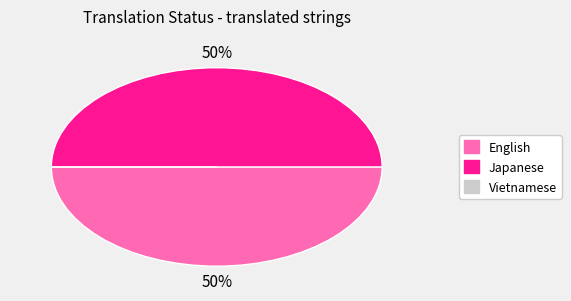

Is the sum of English and Japanese greater than half?

Yes